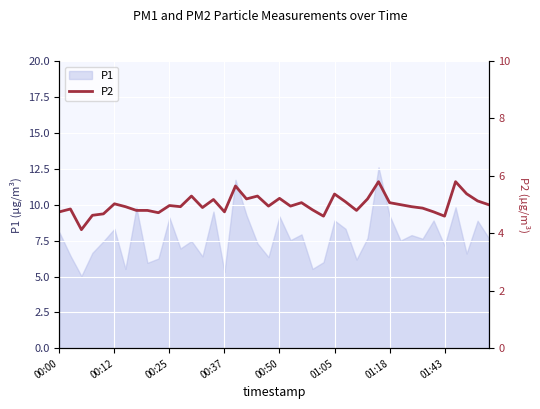

What is the difference between the values at 23 and 38?

0.3